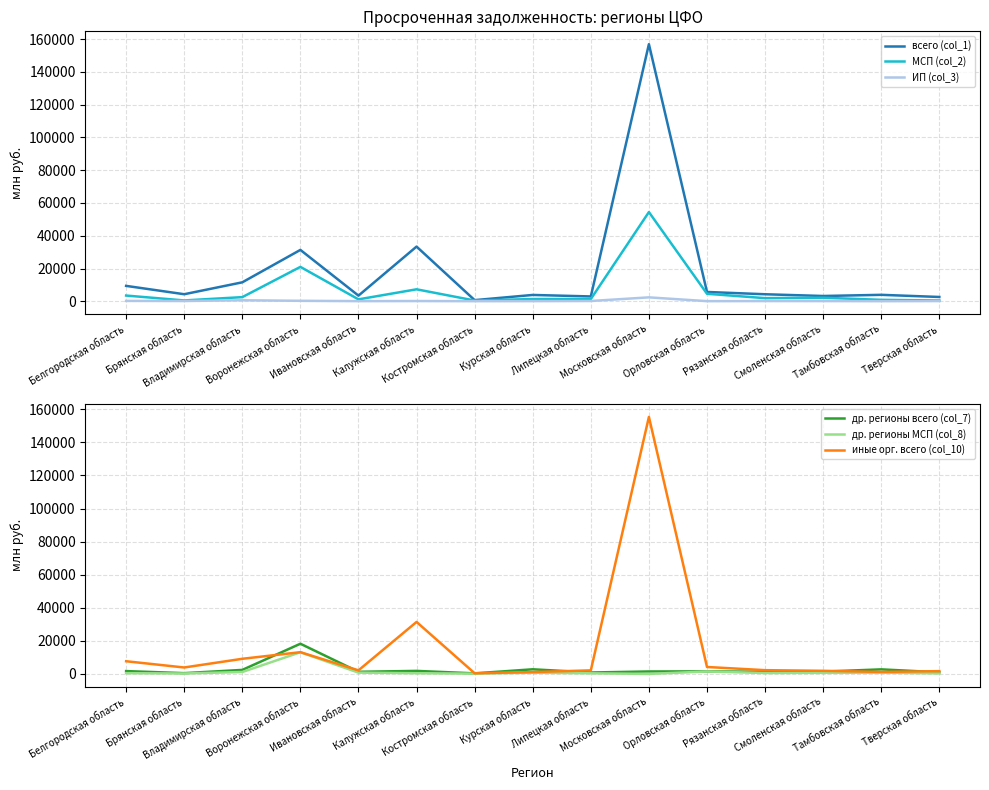

What position from the right is Московская область?

6